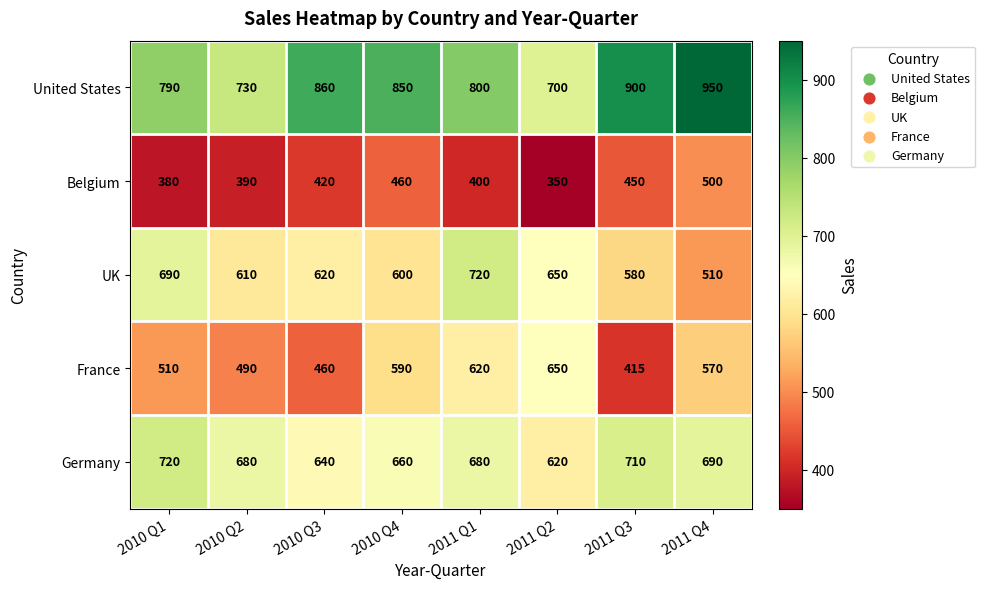

Which category has the lowest value in the Belgium series?

2011 Q2